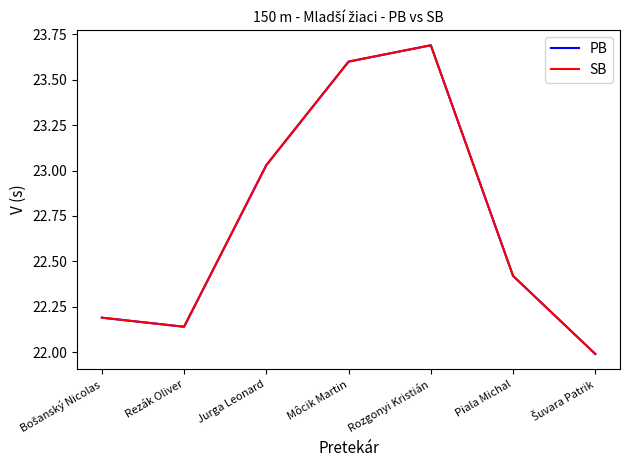

At which label is SB closest to 22?

Šuvara Patrik